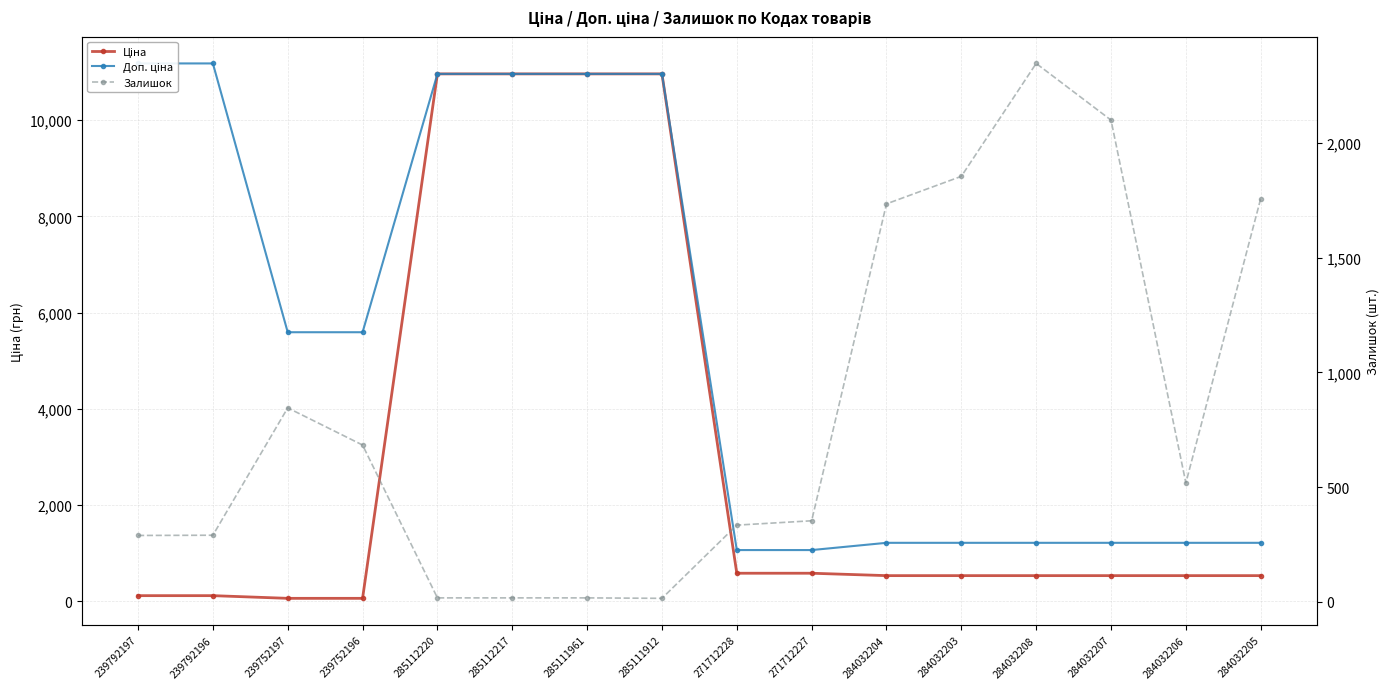

At which label does Доп. ціна reach its minimum?

271712228